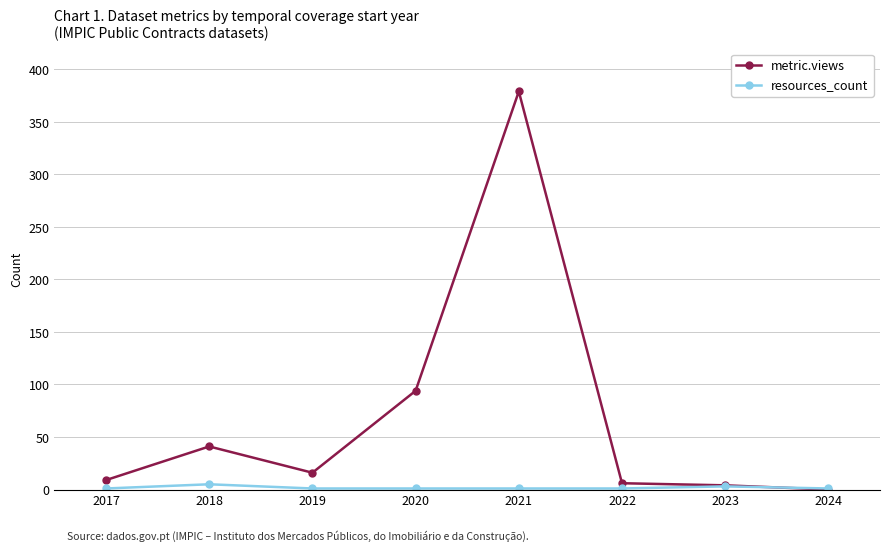

List the series in order of their overall mean, lowest first.

resources_count, metric.views